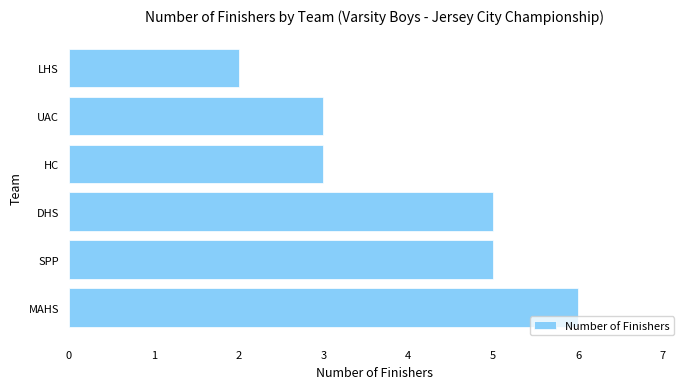

What is the sum of the values at DHS and UAC?

8